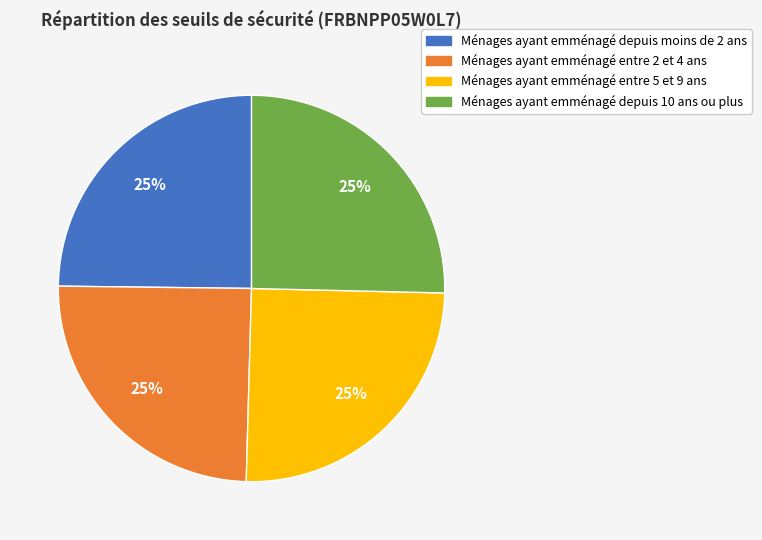

How many segments does this pie chart have?

4